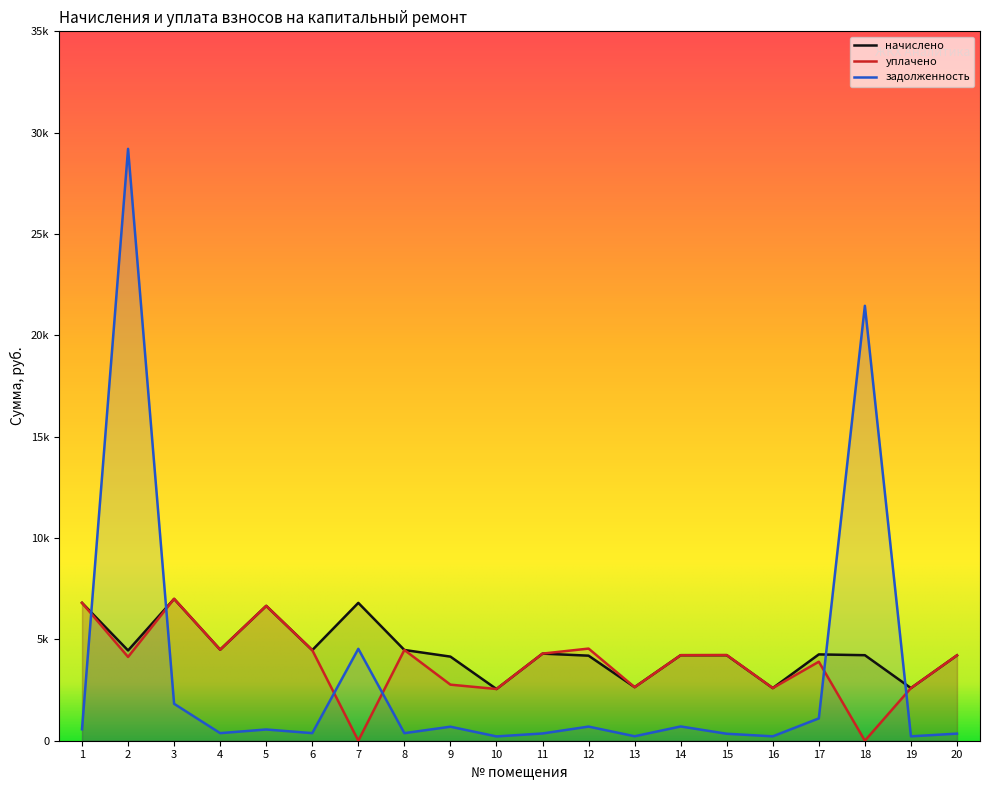

Which has a higher value, 19 or 10?

19